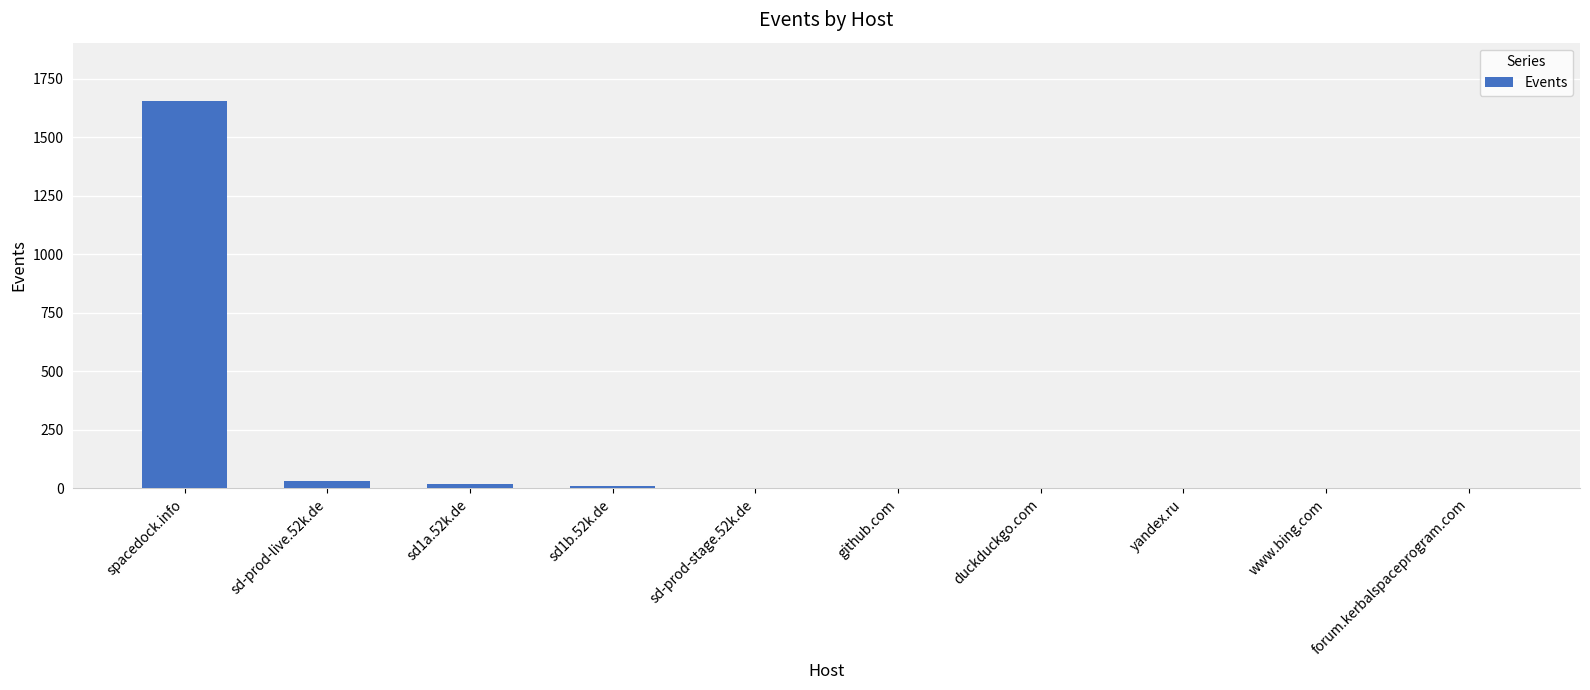

True or false: the data shows 2468 at spacedock.info.

False